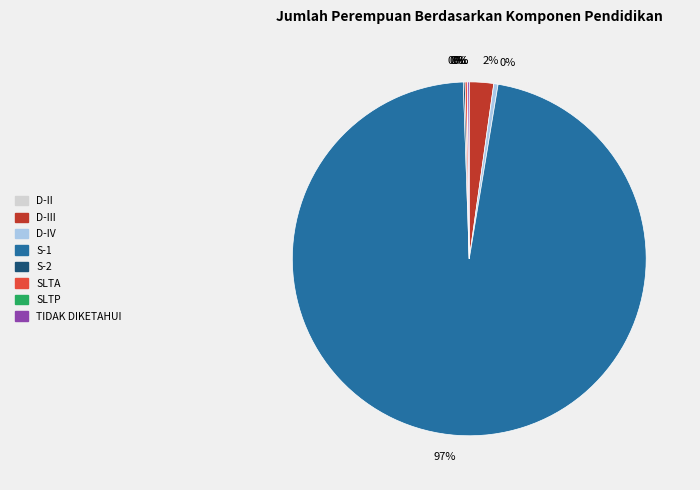

Does any single category account for the majority?

Yes